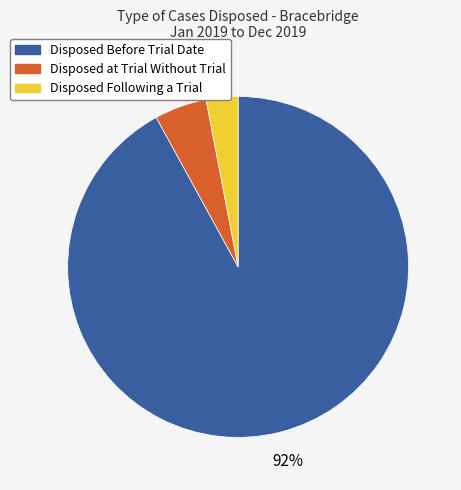

Does Disposed at Trial Without Trial account for over 50% of the chart?

No